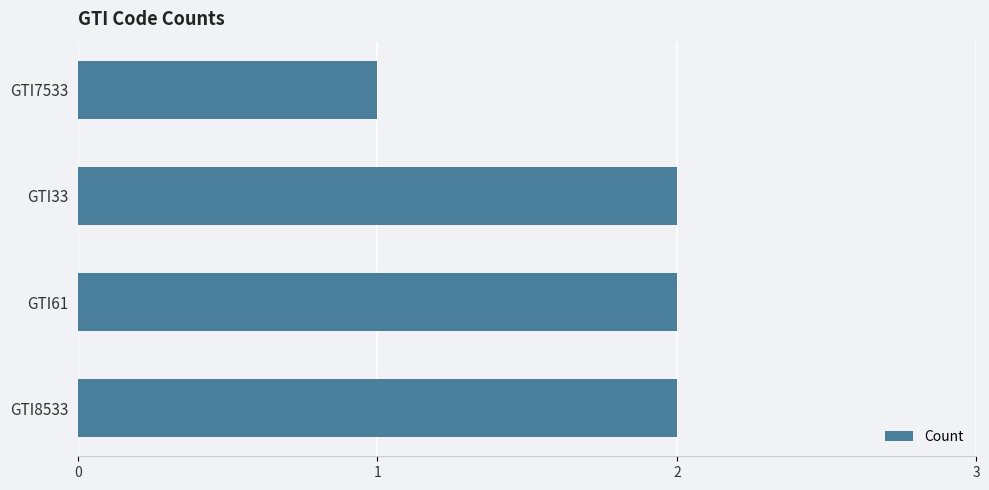

True or false: the data shows 1 at GTI61.

False